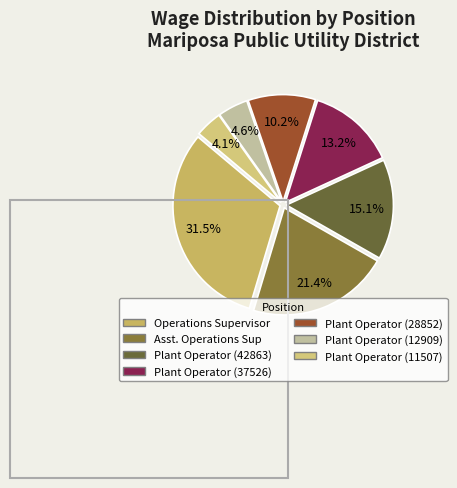

The Plant Operator (12909) slice represents 17% of the pie. True or false?

False